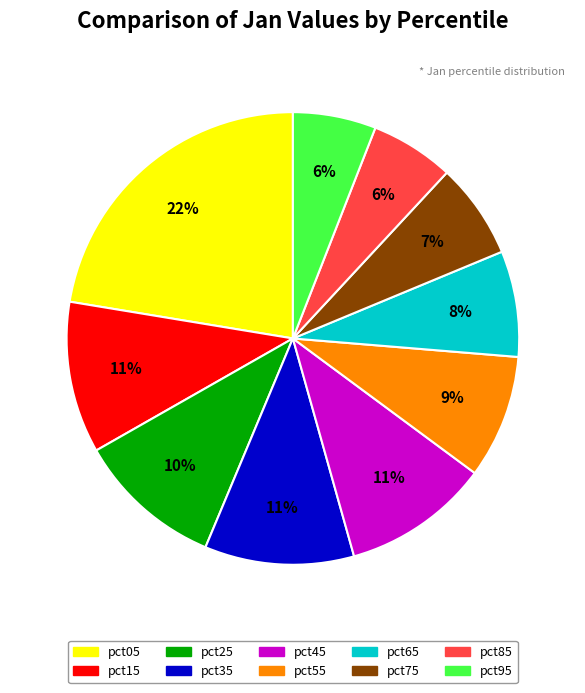

Do pct35 and pct55 together represent more than half of the pie?

No